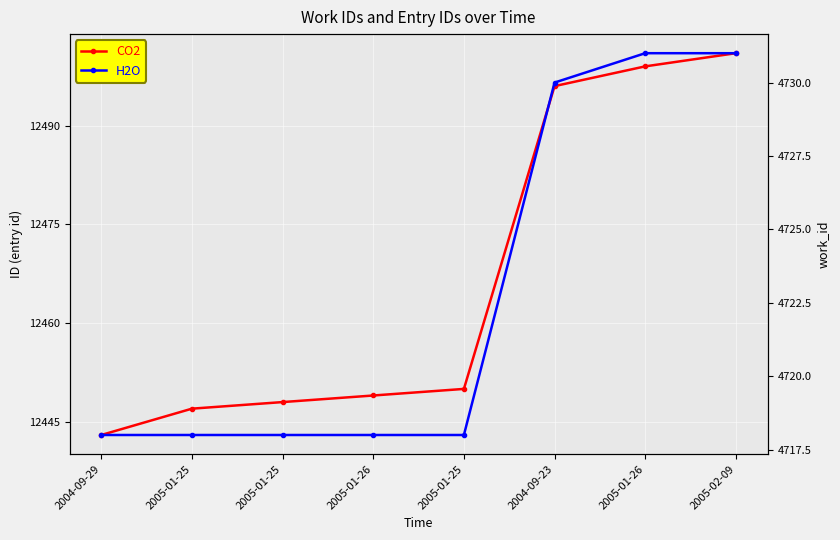

What is the label of the 1st point from the right?

2005-02-09